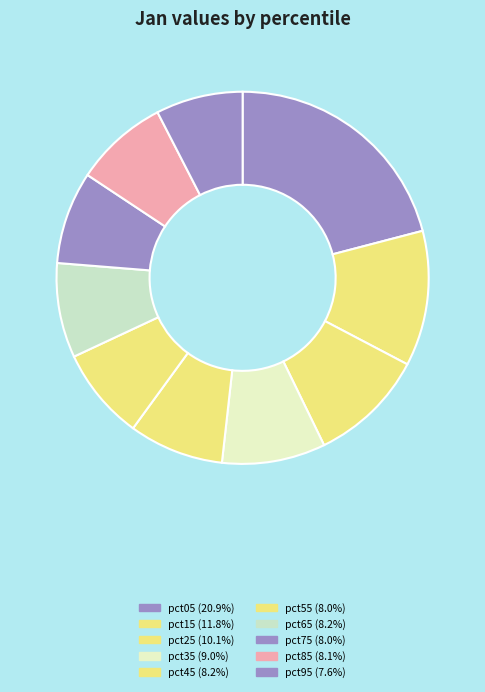

To the nearest percent, what is the difference between the pct15 and pct05 slice percentages?

9%